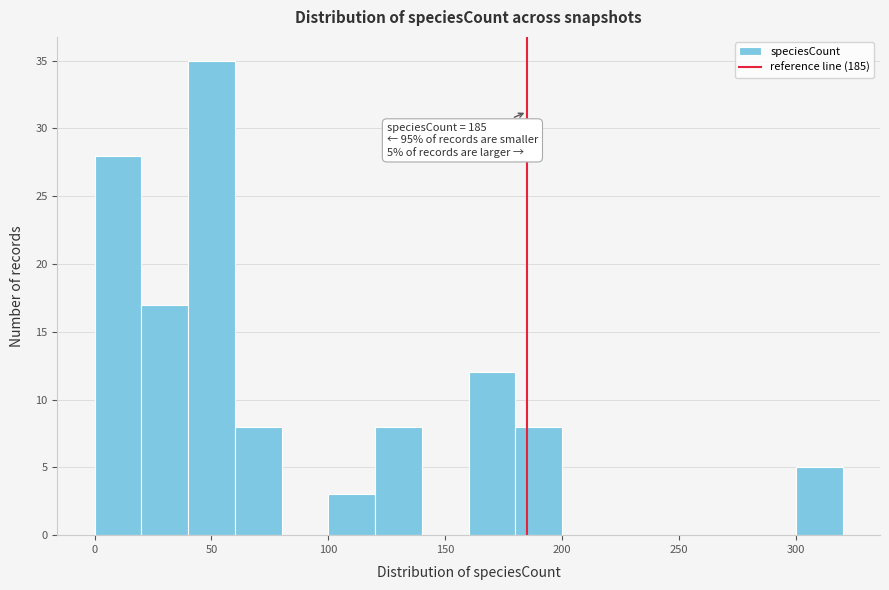

Which range on the x-axis has the tallest bar?

40 to 60